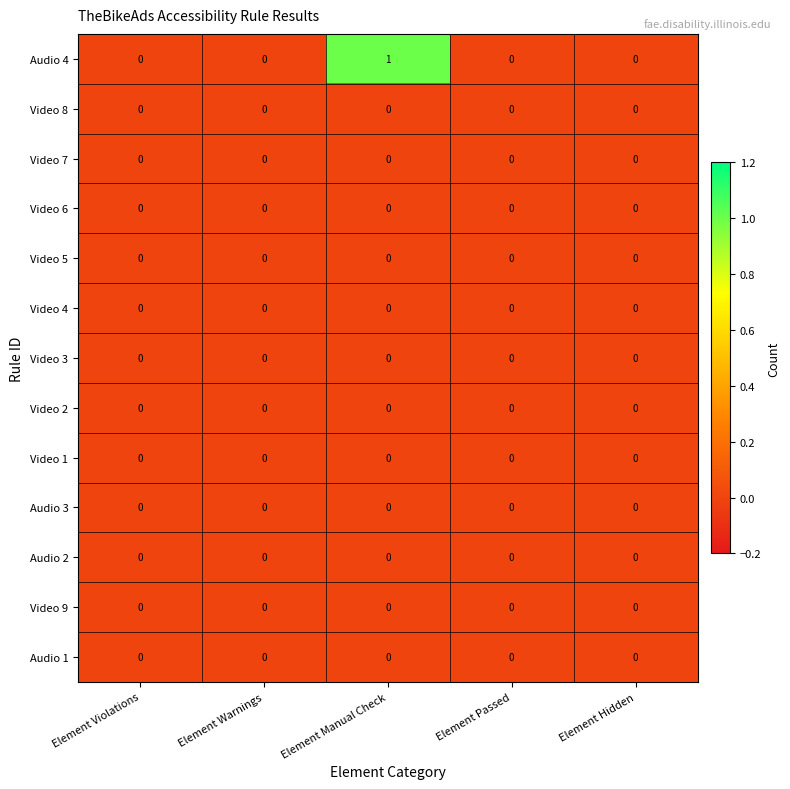

What is the difference between the highest and lowest values at Element Manual Check?

1